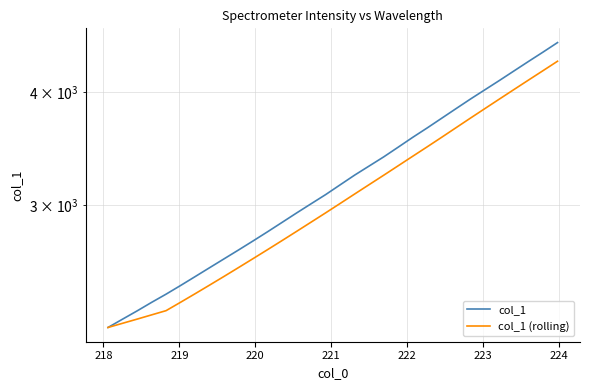

What is the average value of the col_1 series?

3209.1